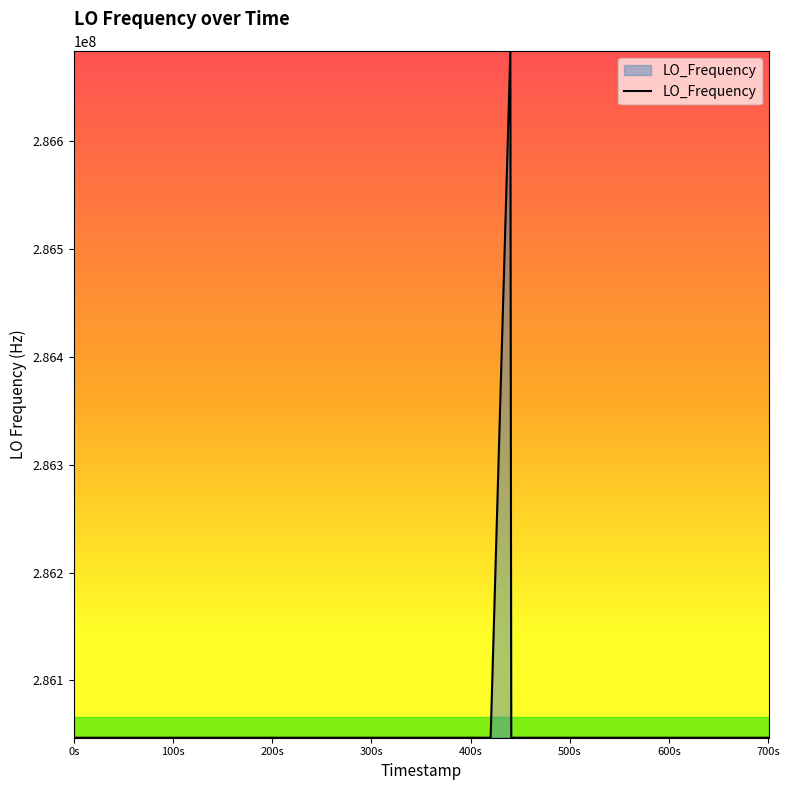

How many lines are shown in the chart?

1